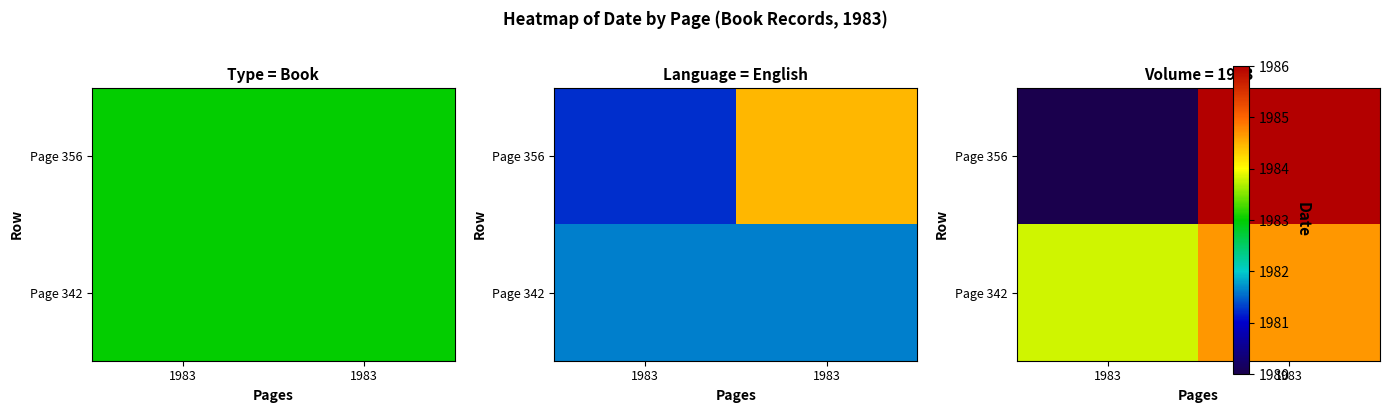

What is the average value of the Page 342 series?

1984.2